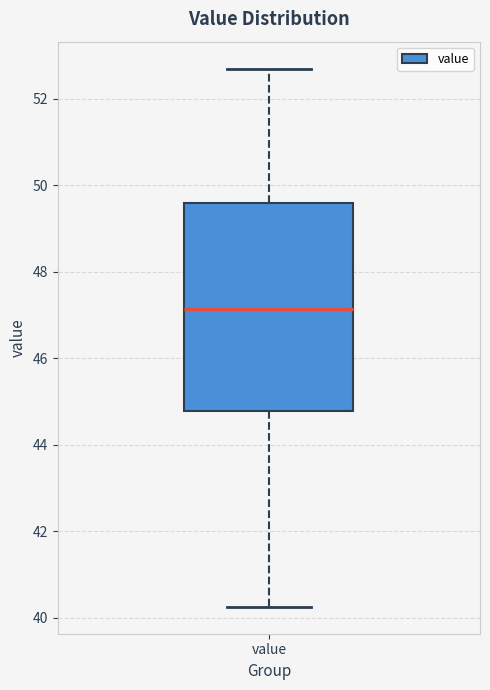

Where is the lower edge of the box for value on the y-axis? The values are not printed on the chart, so give them approximately, as read against the axis.

44.8